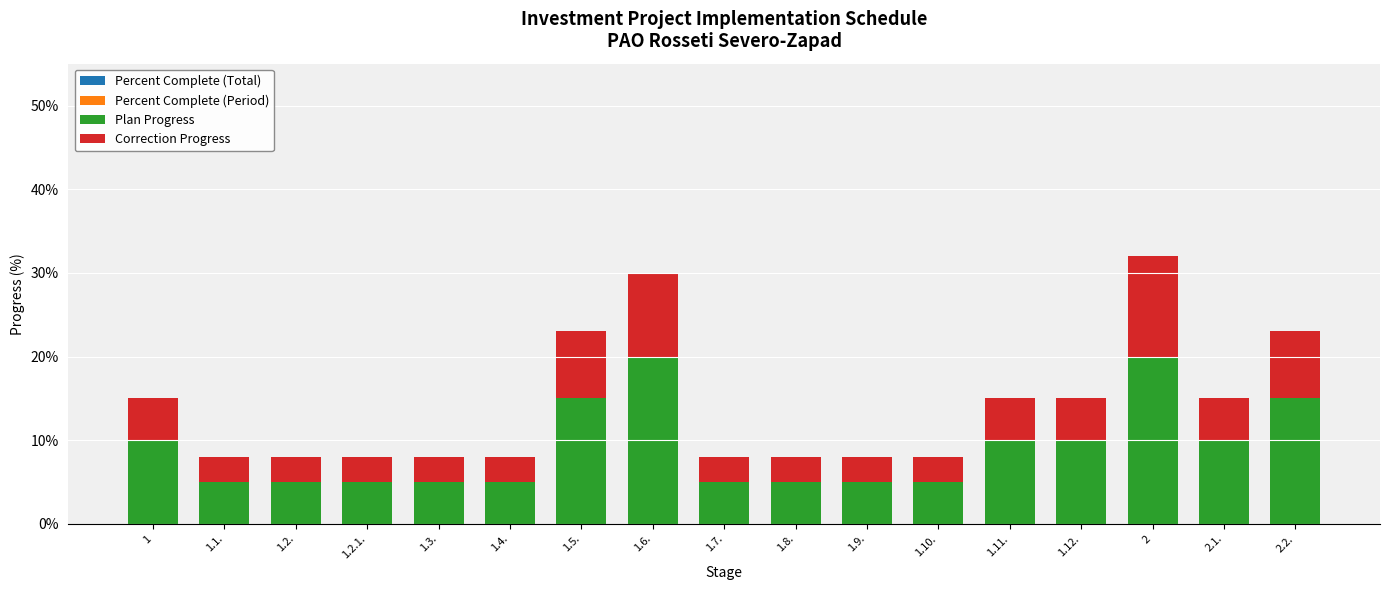

What is the total value across all series at 1.11.?

15